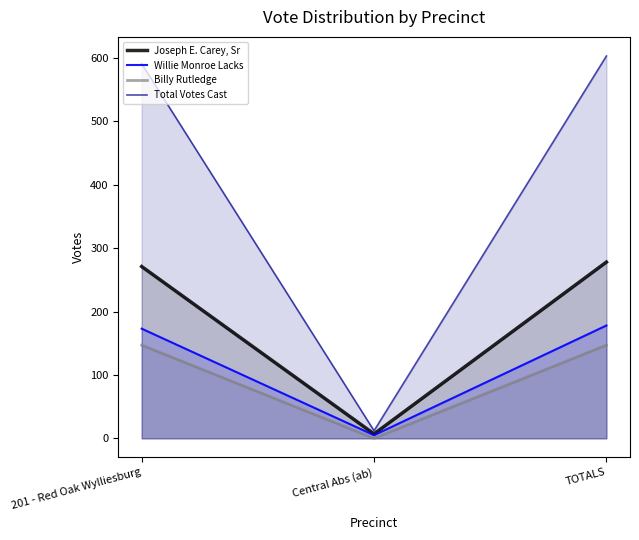

What is the label of the 3rd point from the right?

201 - Red Oak Wylliesburg